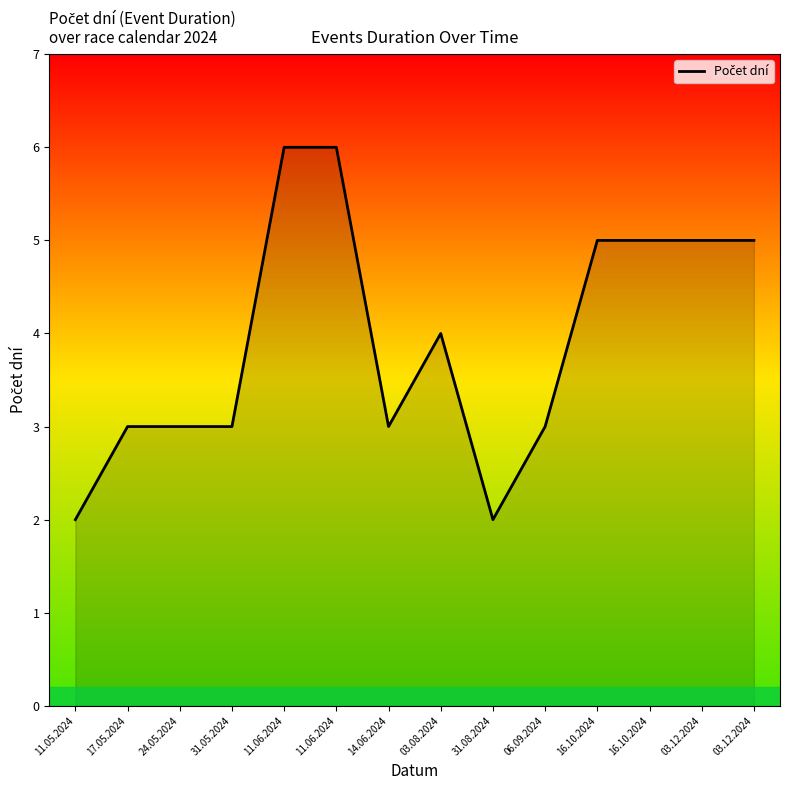

What is the maximum value shown in the chart?

6